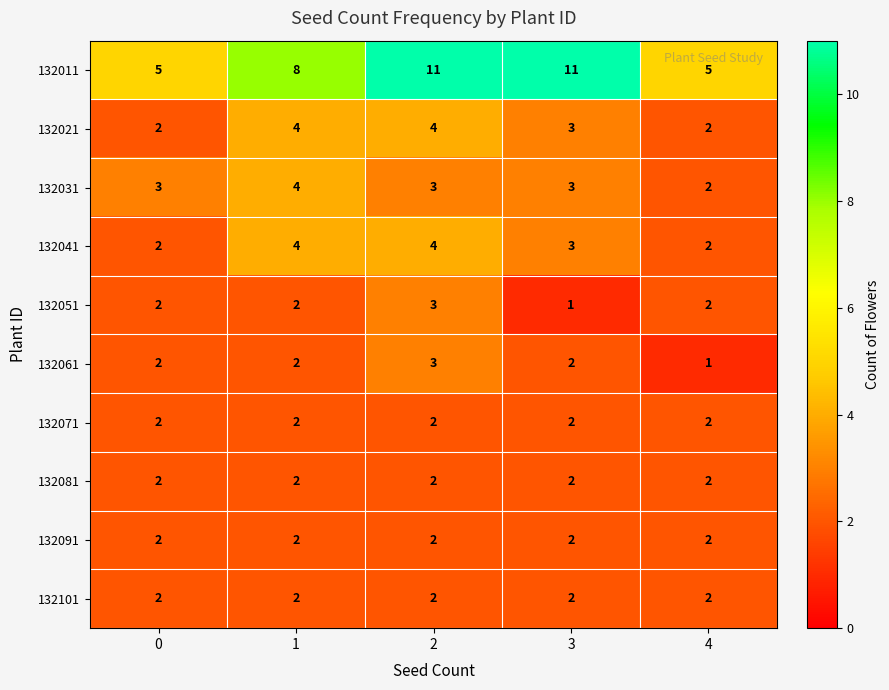

What is the sum of the 132031 values at 3 and 2?

6